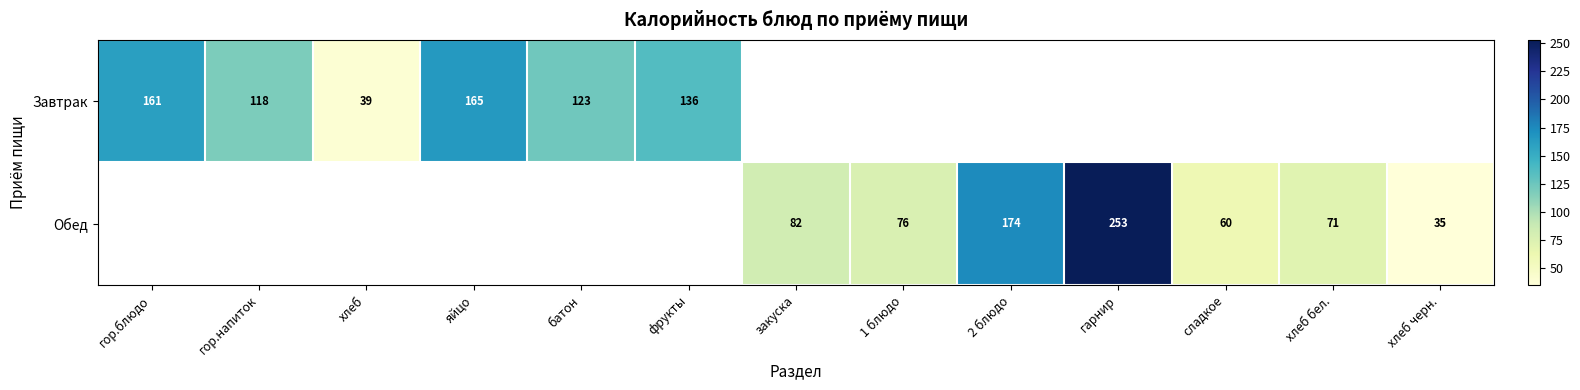

How many positive values does the Обед series have?

7